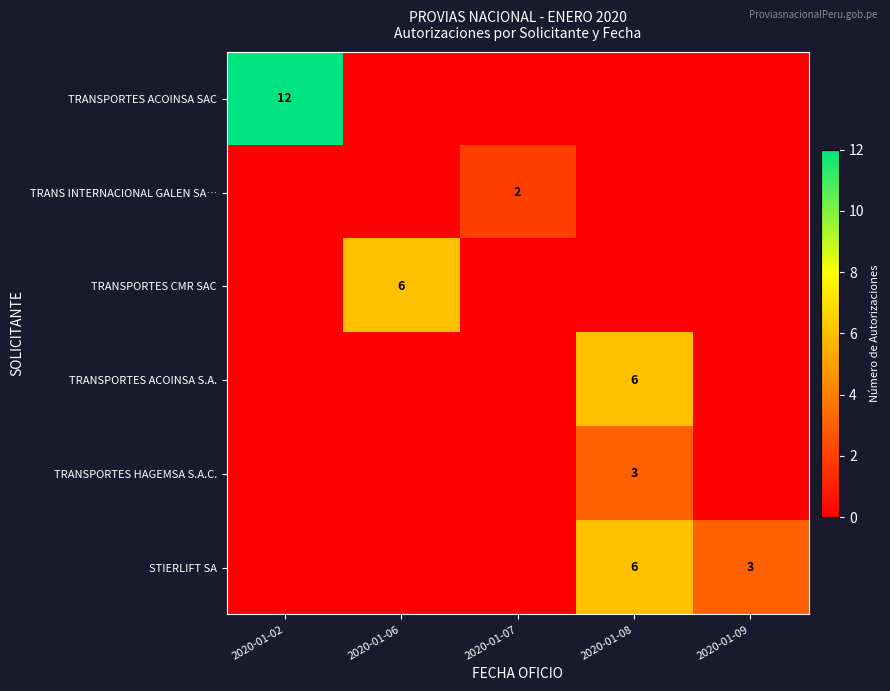

Is the value of STIERLIFT SA at 2020-01-07 greater than the value of TRANSPORTES ACOINSA S.A. at 2020-01-06?

No